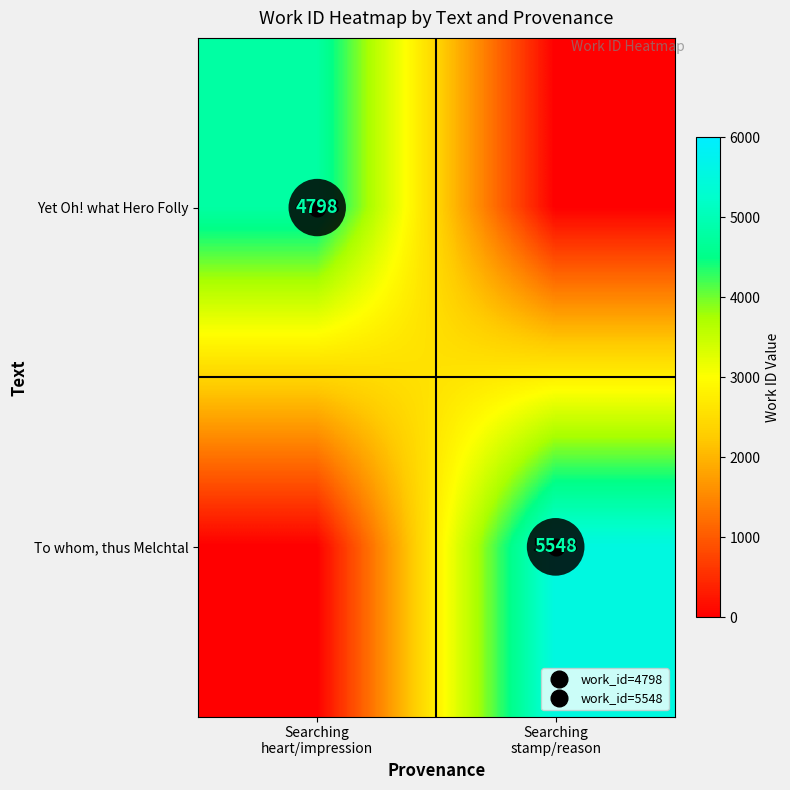

At how many categories does at least one series exceed 1229?

2